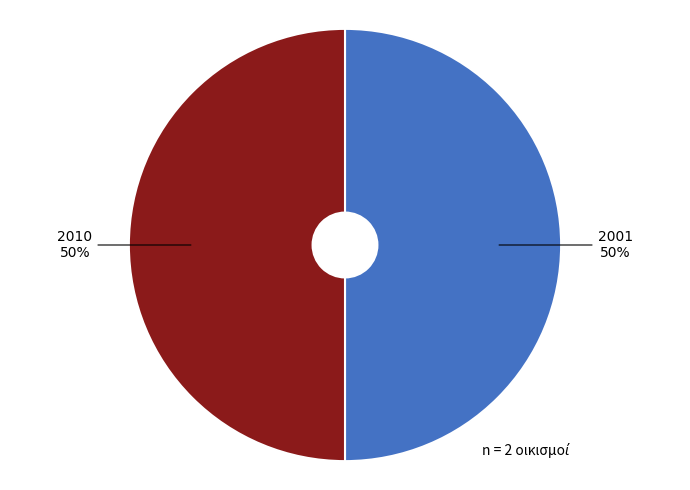

How many slices are in this pie chart?

2